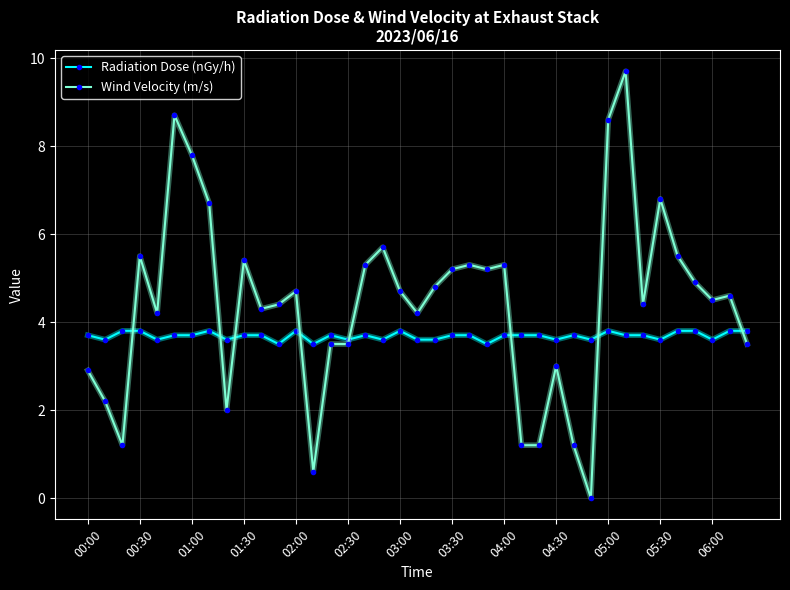

Which series has the widest spread of values?

Wind Velocity (m/s)